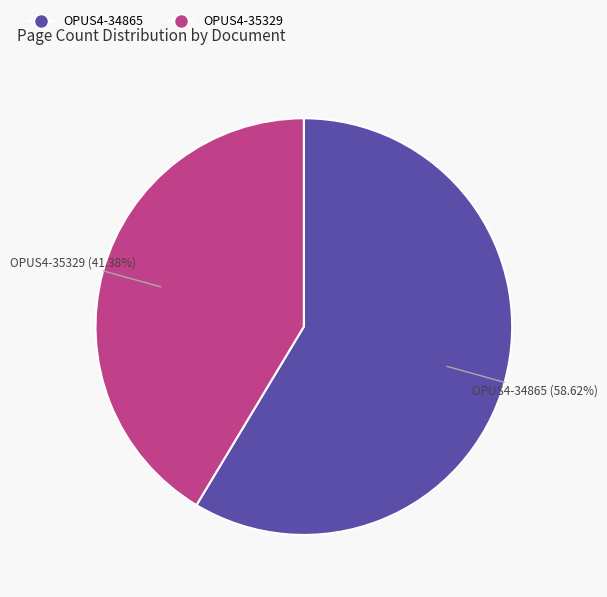

Is OPUS4-35329 the majority of the pie?

No